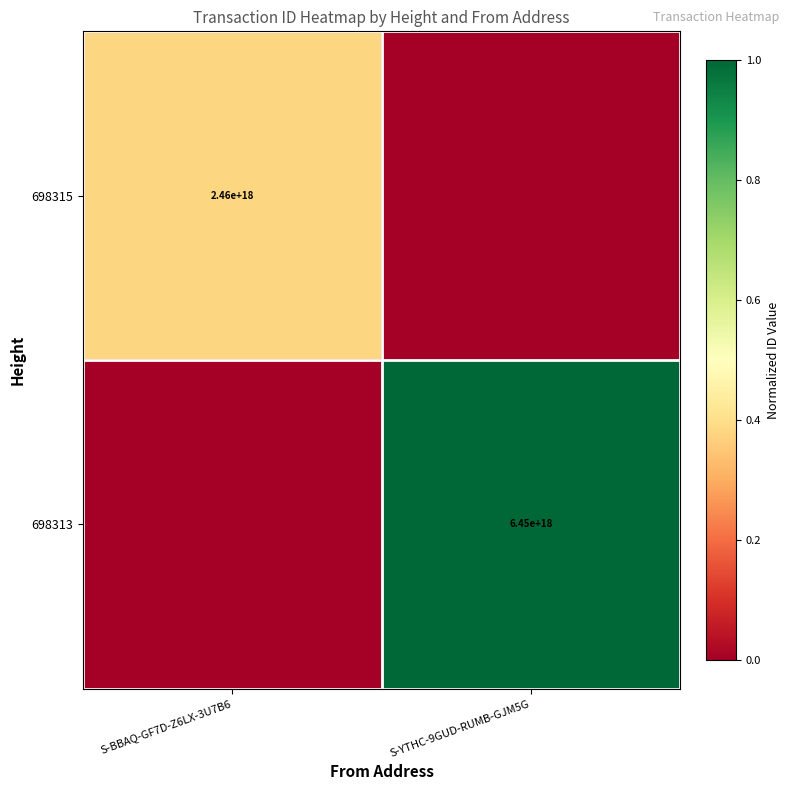

True or false: 698313 has a value of 8803676835949263872 at S-YTHC-9GUD-RUMB-GJM5G.

False